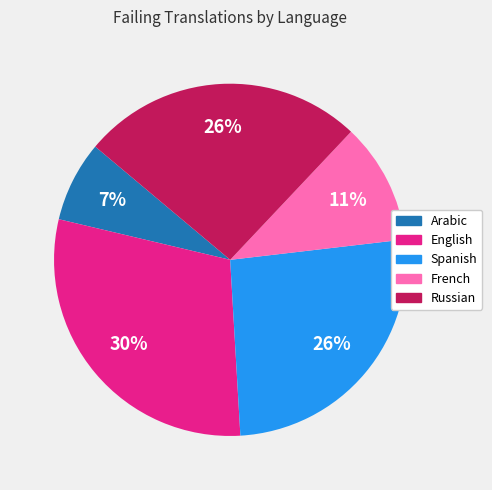

To the nearest percent, what is the average slice percentage?

20%